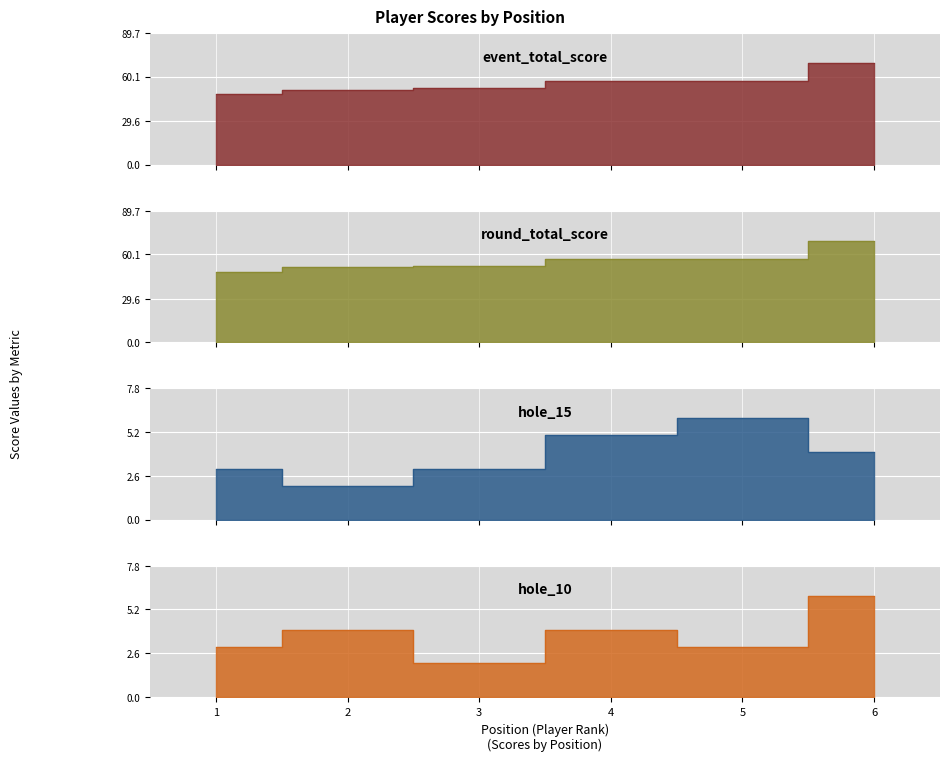

True or false: round_total_score and event_total_score cross at least once.

False